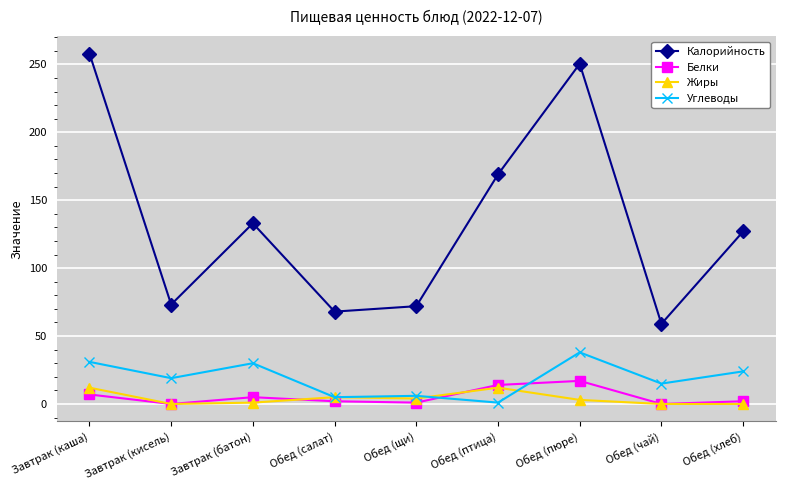

What are all the series names shown in the legend?

Калорийность, Белки, Жиры, Углеводы